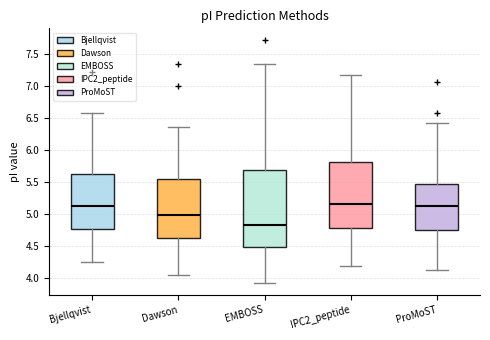

Reading left to right, read every box against the y-axis: the position of its median line, the range the box covers, and the ends of its whiskers. The values are not printed on the chart, so give them approximately, as read against the axis.

Bjellqvist: median 5.15, box 4.75 to 5.65, whiskers 4.25 to 6.60
Dawson: median 5.00, box 4.60 to 5.55, whiskers 4.05 to 6.35
EMBOSS: median 4.85, box 4.50 to 5.70, whiskers 3.90 to 7.35
IPC2_peptide: median 5.15, box 4.80 to 5.80, whiskers 4.20 to 7.20
ProMoST: median 5.15, box 4.75 to 5.45, whiskers 4.15 to 6.45